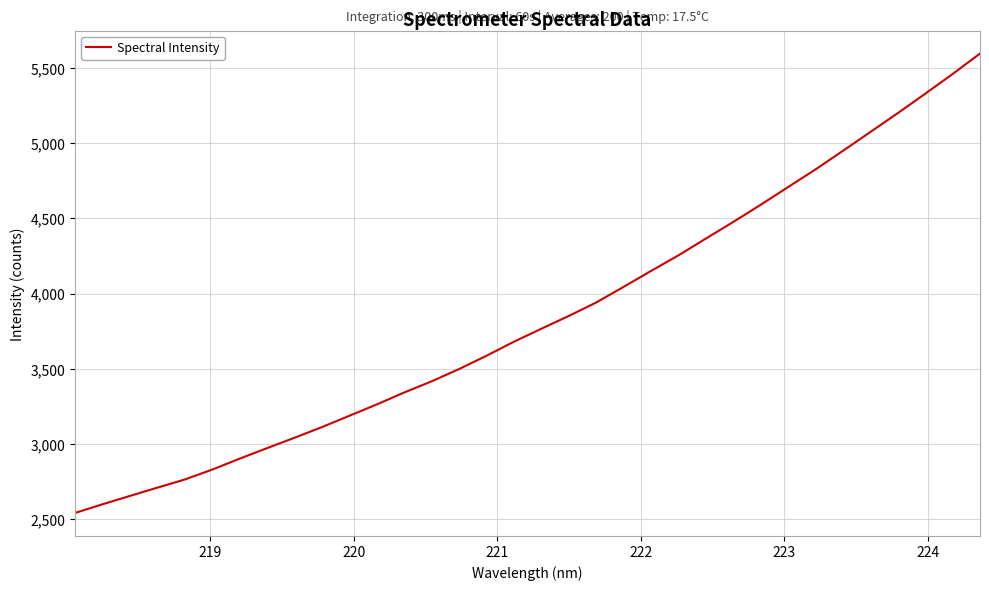

What is the maximum value shown in the chart?

5595.0